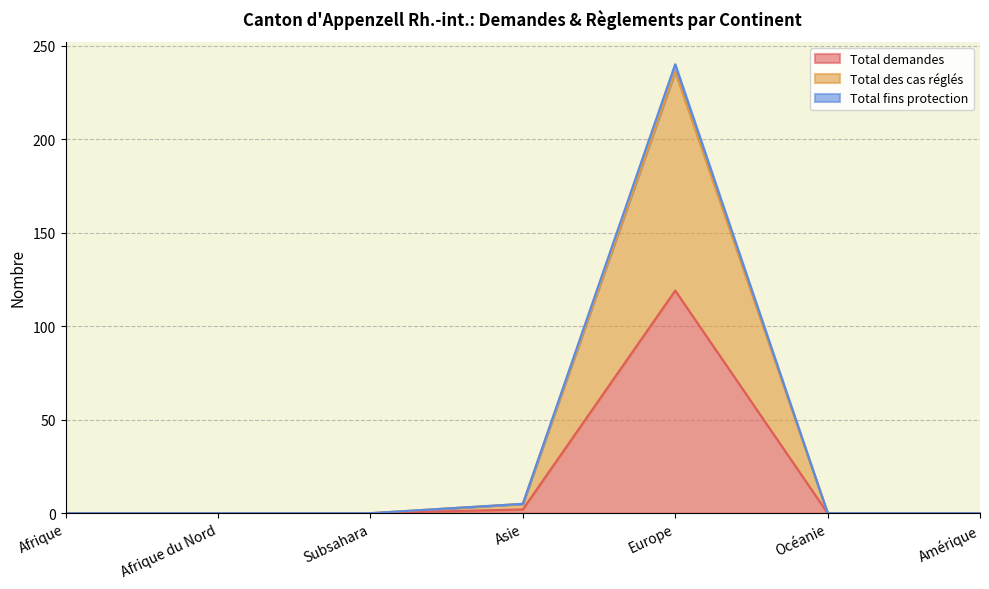

True or false: Total des cas réglés and Total fins protection intersect in this chart.

False